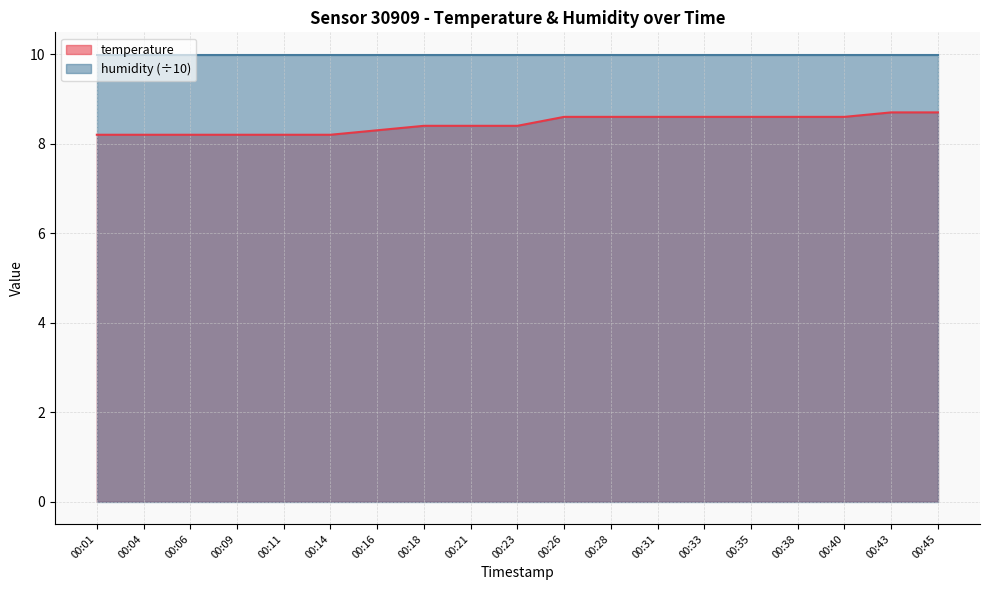

At which category does the chart reach its peak across all series?

00:43